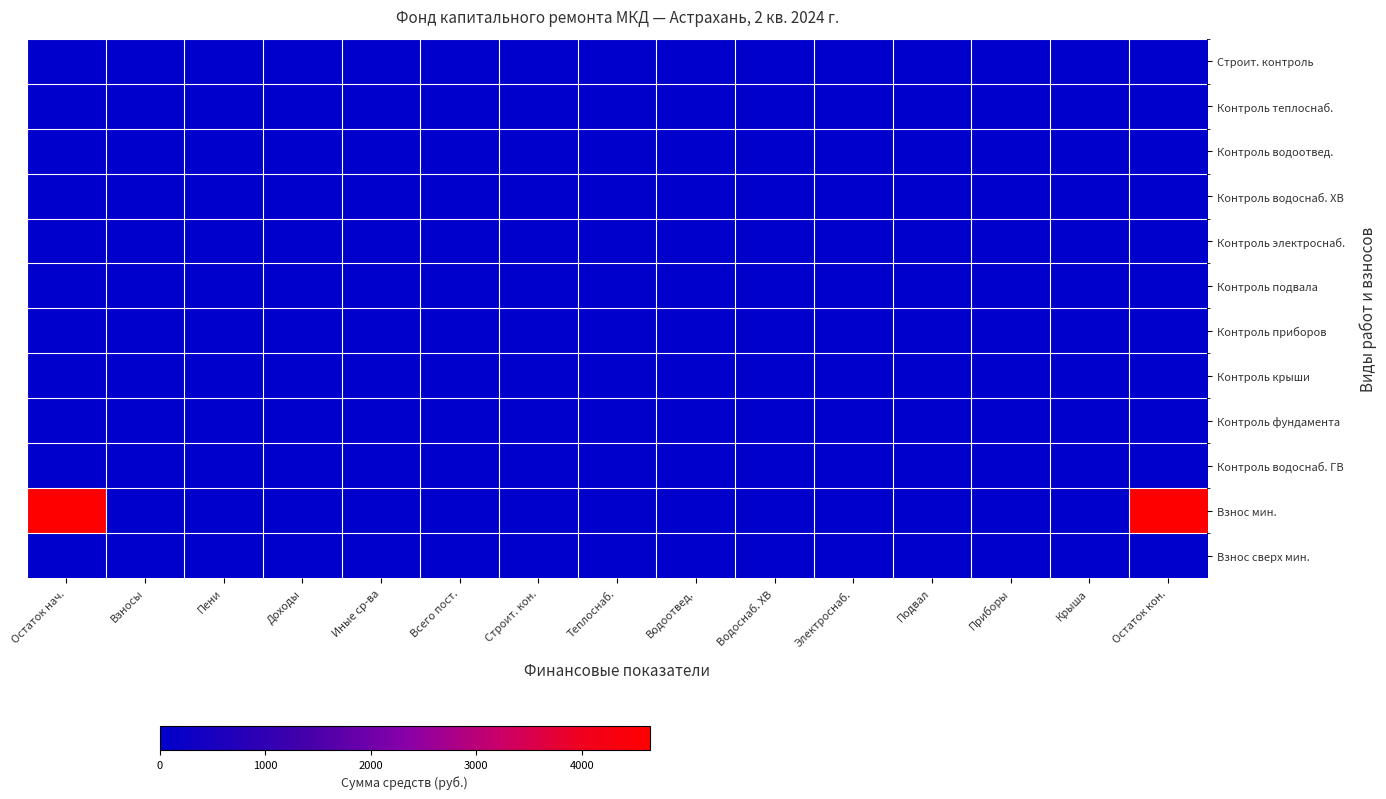

At how many categories does at least one series exceed 21?

2